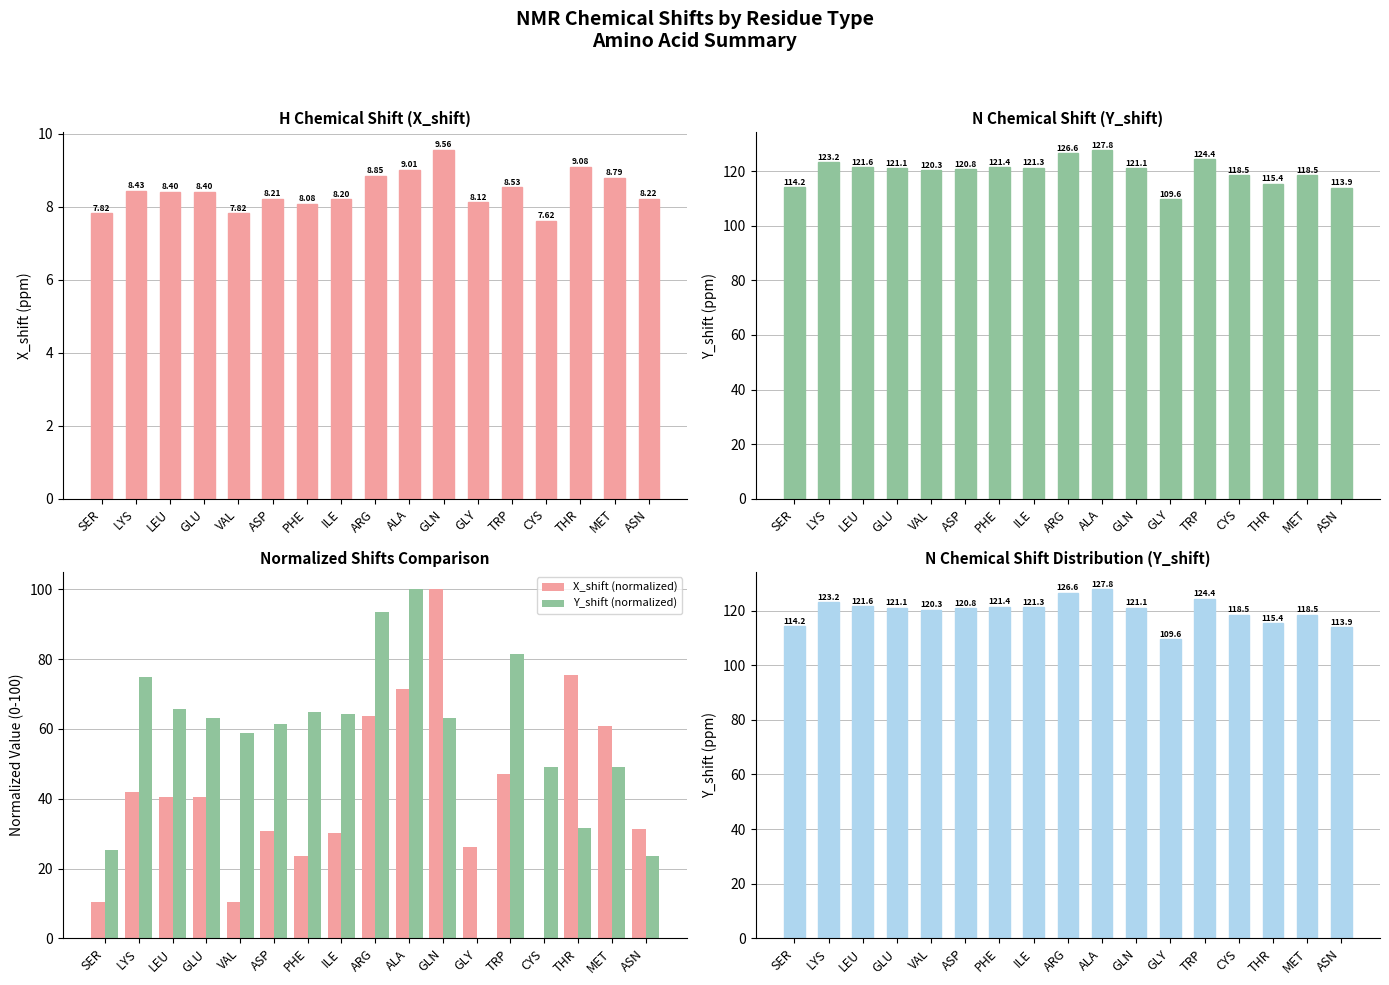

At how many categories does at least one series exceed 104?

17